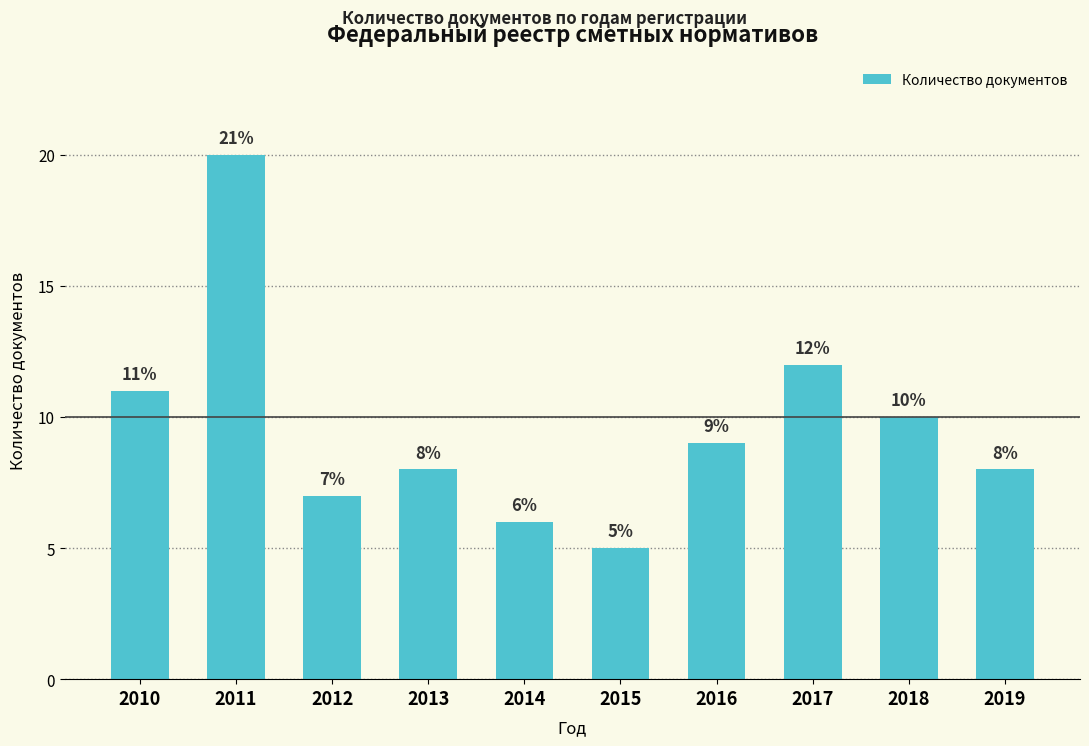

True or false: the data shows 12 at 2017.

True